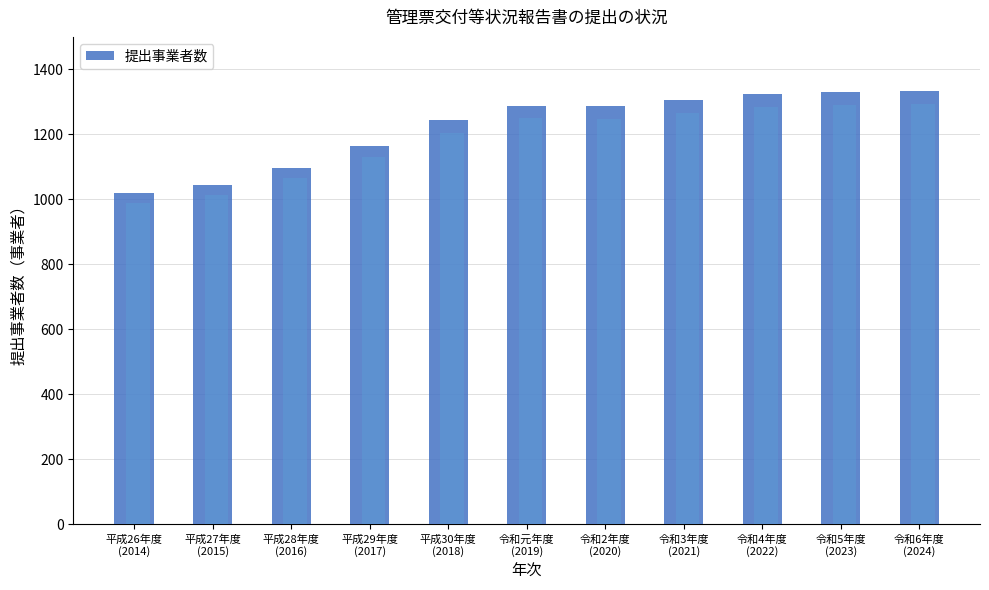

How many data points does each series have?

11